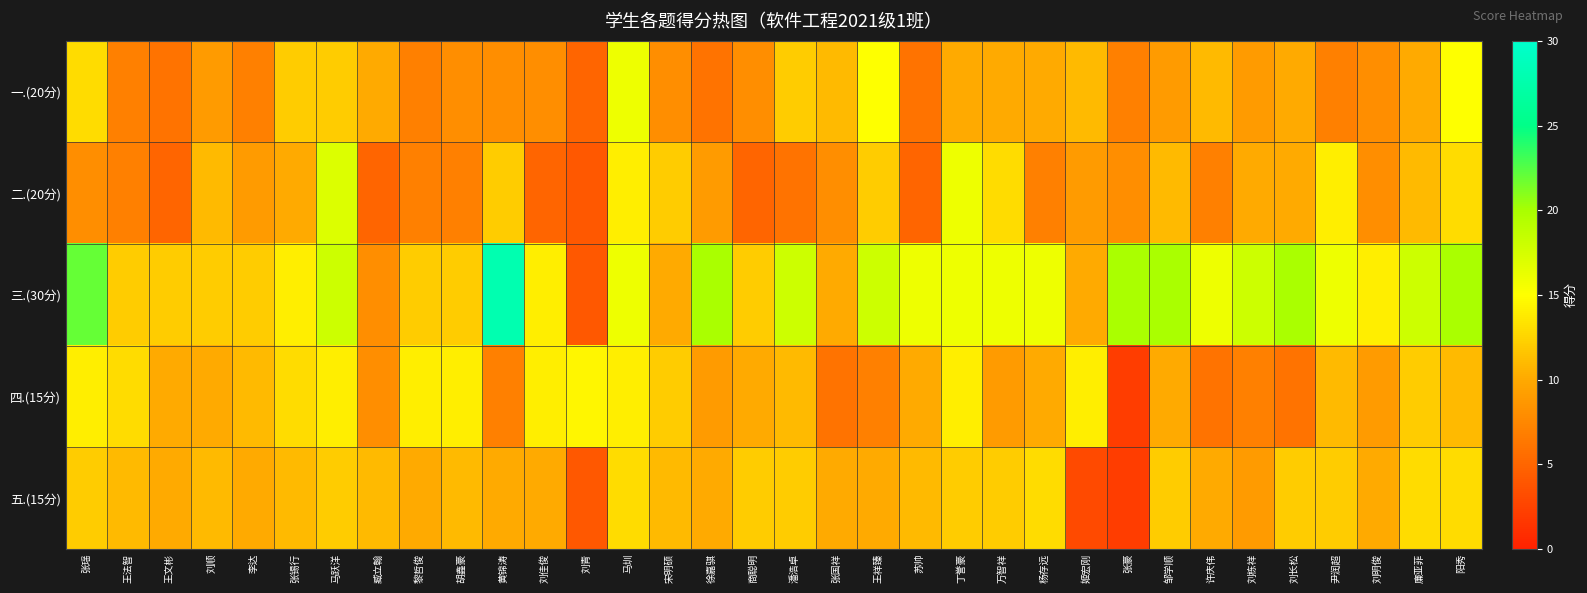

Which has a higher value, 刘栋祥 or 刘长松?

刘长松